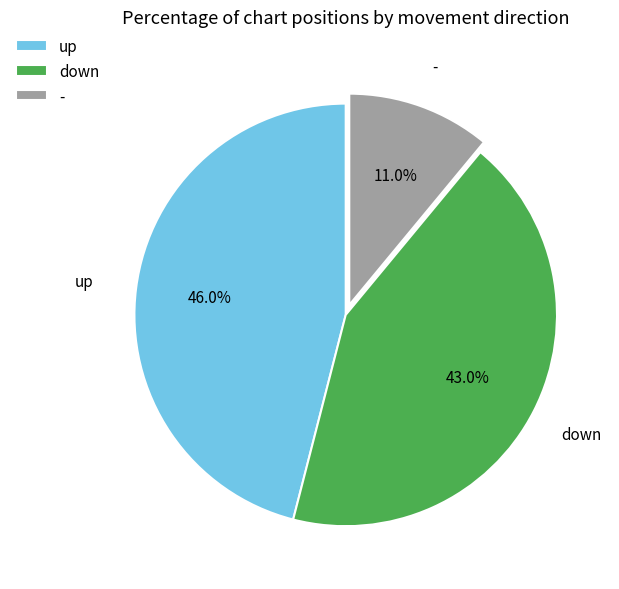

To the nearest percent, what portion does up represent?

46%